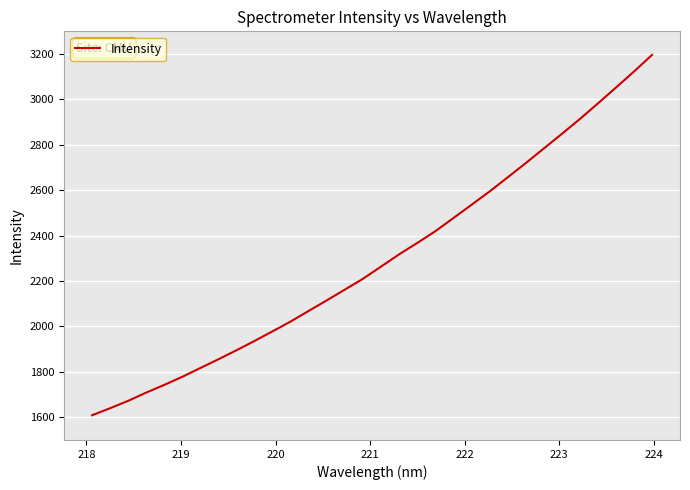

How many categories are shown in the chart?

32